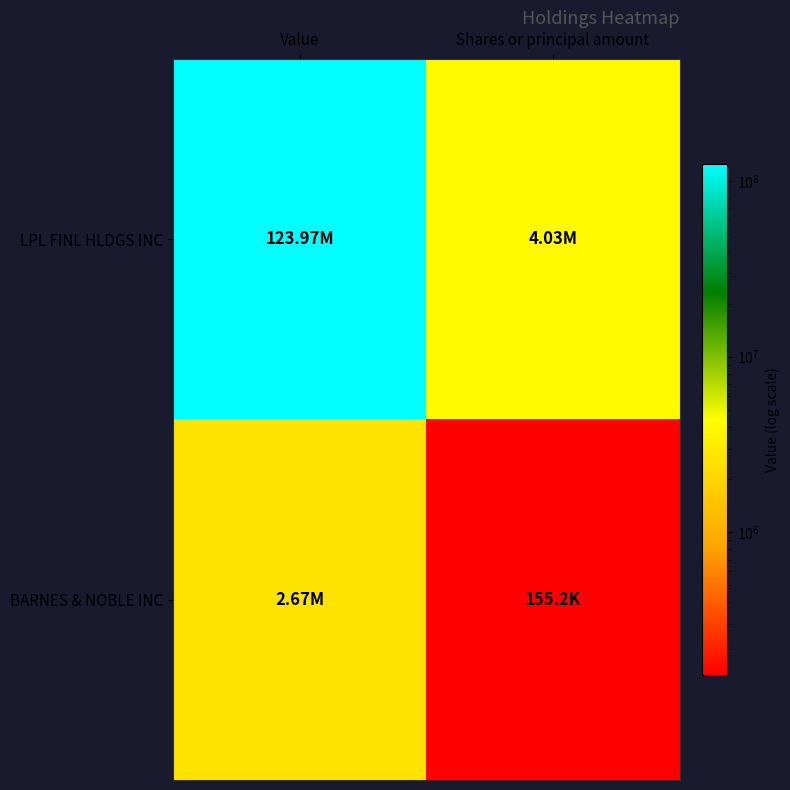

Reading left to right, extract all data points from this chart.

LPL FINL HLDGS INC: Value=123970000	Shares or principal amount=4029000
BARNES & NOBLE INC: Value=2666600	Shares or principal amount=155200